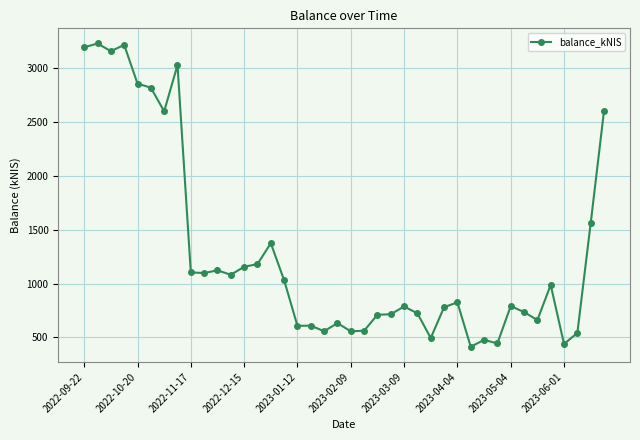

What is the greatest value displayed?

3225.5